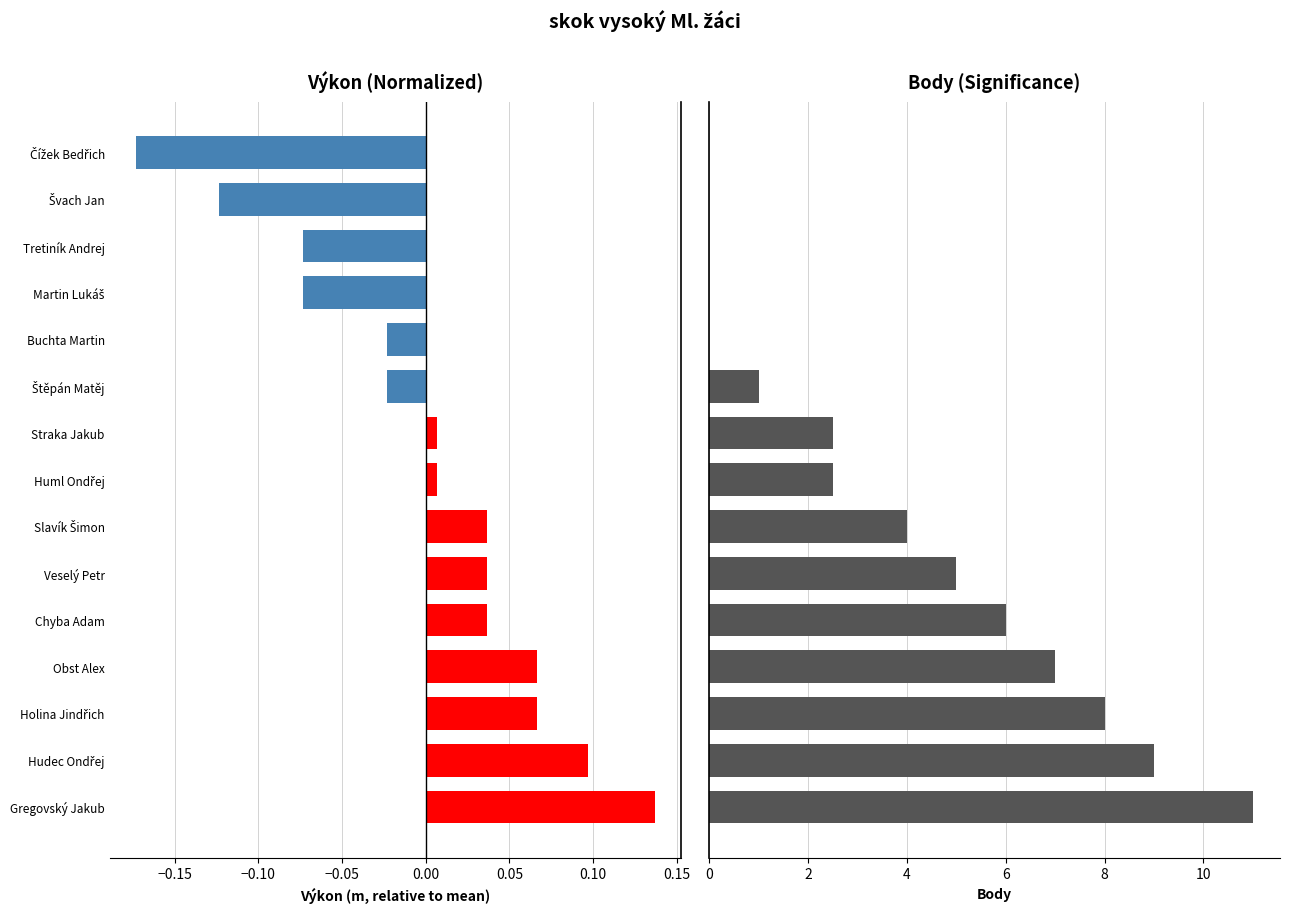

What is the difference between the highest and lowest values at Martin Lukáš?

0.1